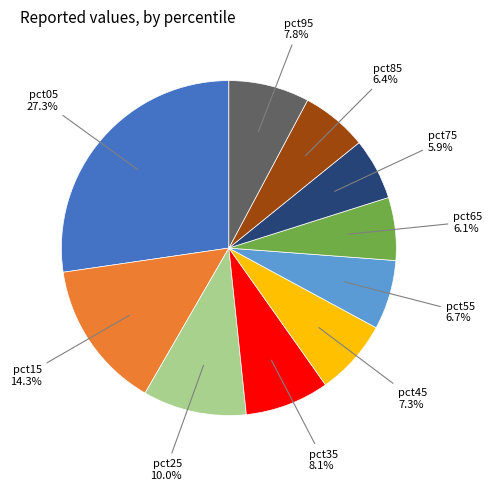

What percentage is the pct15 slice, to the nearest percent?

14%